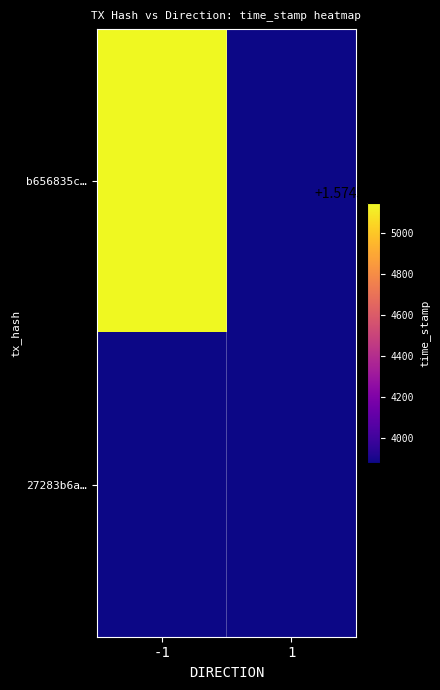

The 27283b6a47d51bd88c50a173840e2f04c368103 series shows 1574503879 at time_stamp. True or false?

True